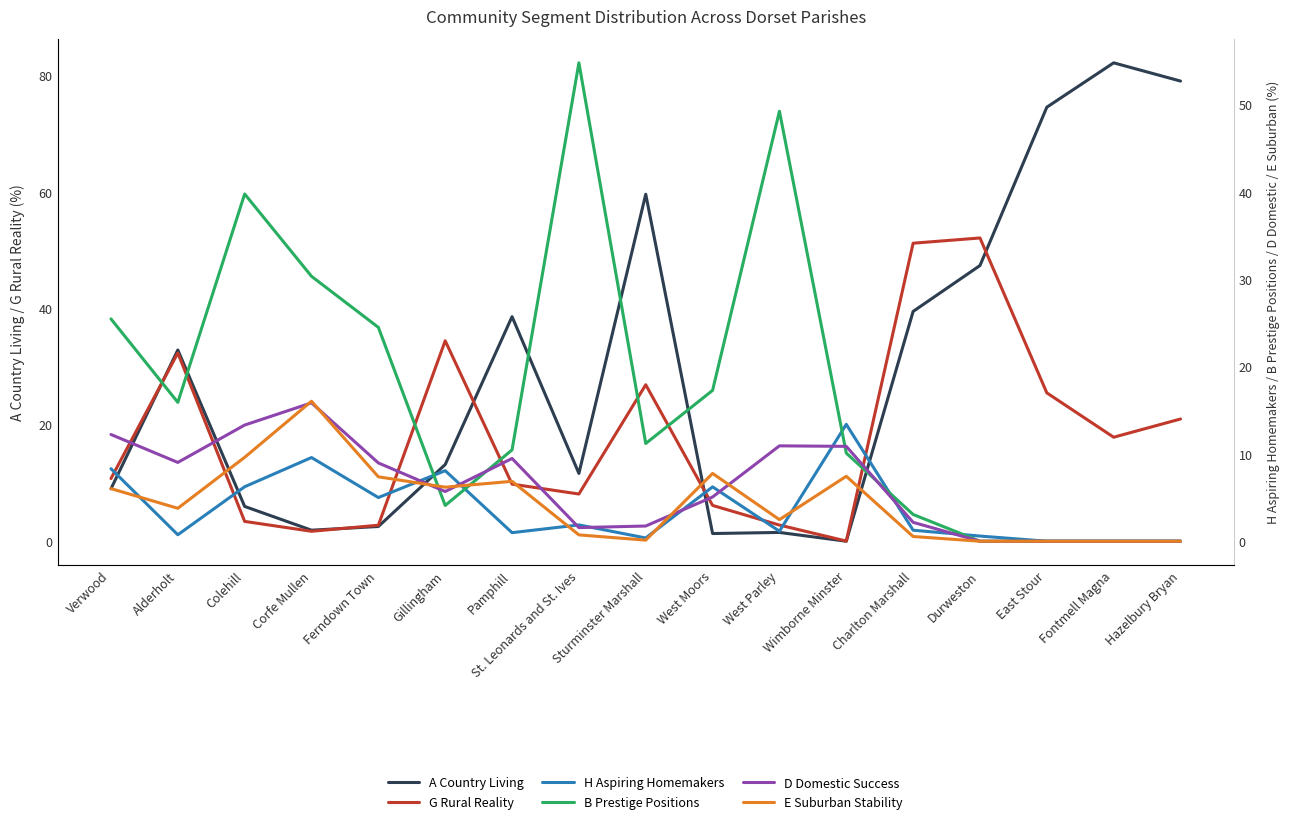

What is the highest value of the H Aspiring Homemakers series?

13.4